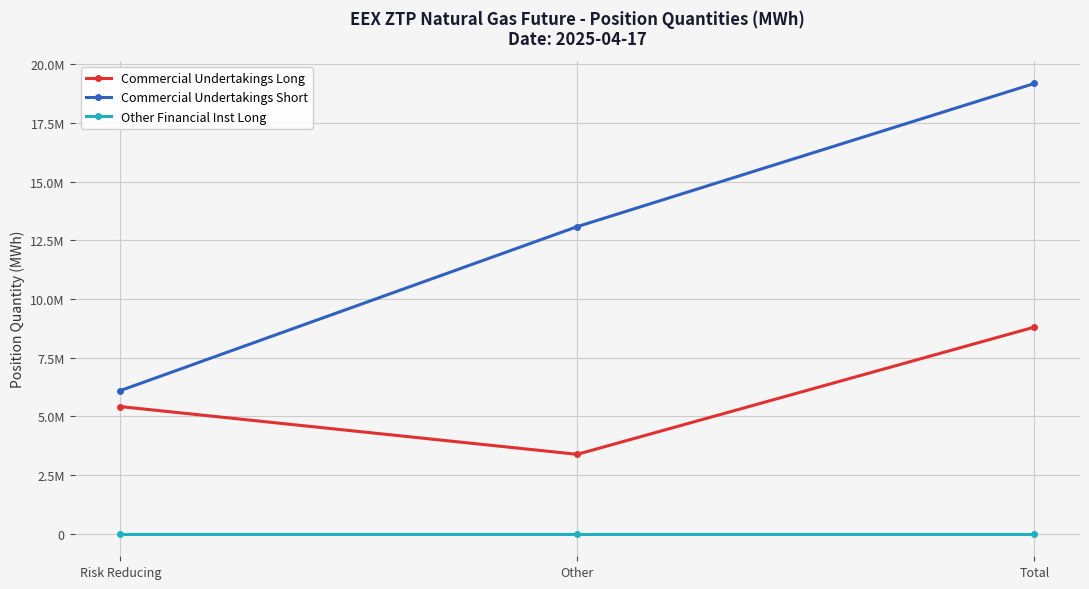

Rank the series at Other from lowest to highest value.

Other Financial Inst Long, Commercial Undertakings Long, Commercial Undertakings Short